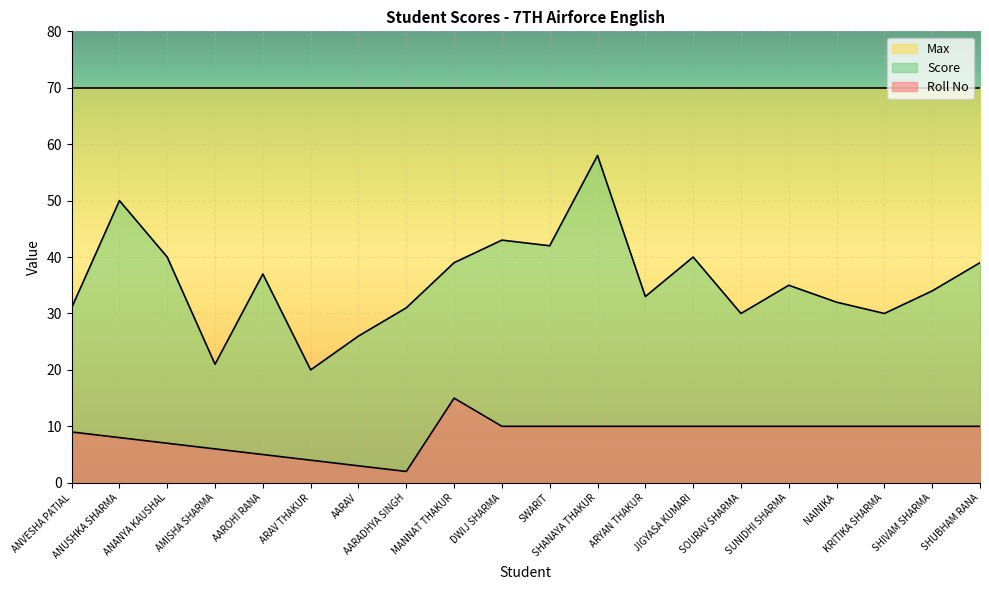

Does the chart display data point markers on the line(s)?

No